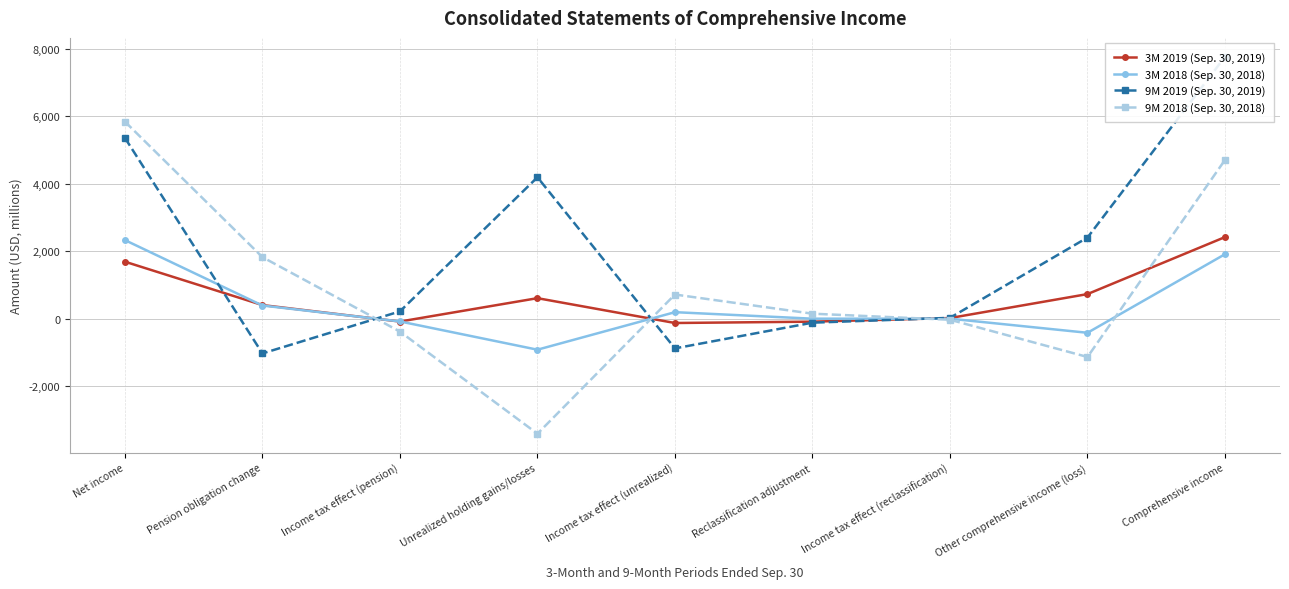

What is the label of the 5th point from the left?

Income tax effect (unrealized)